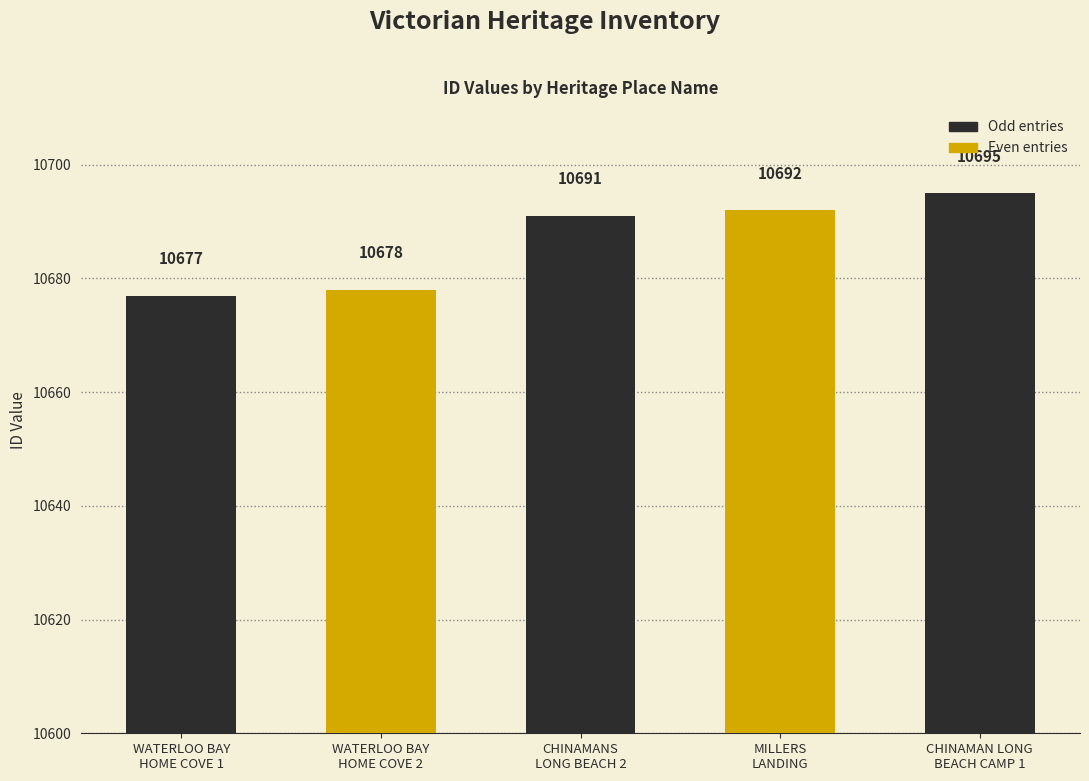

List the labels in order of value, largest first.

CHINAMAN LONG
BEACH CAMP 1, MILLERS
LANDING, CHINAMANS
LONG BEACH 2, WATERLOO BAY
HOME COVE 2, WATERLOO BAY
HOME COVE 1